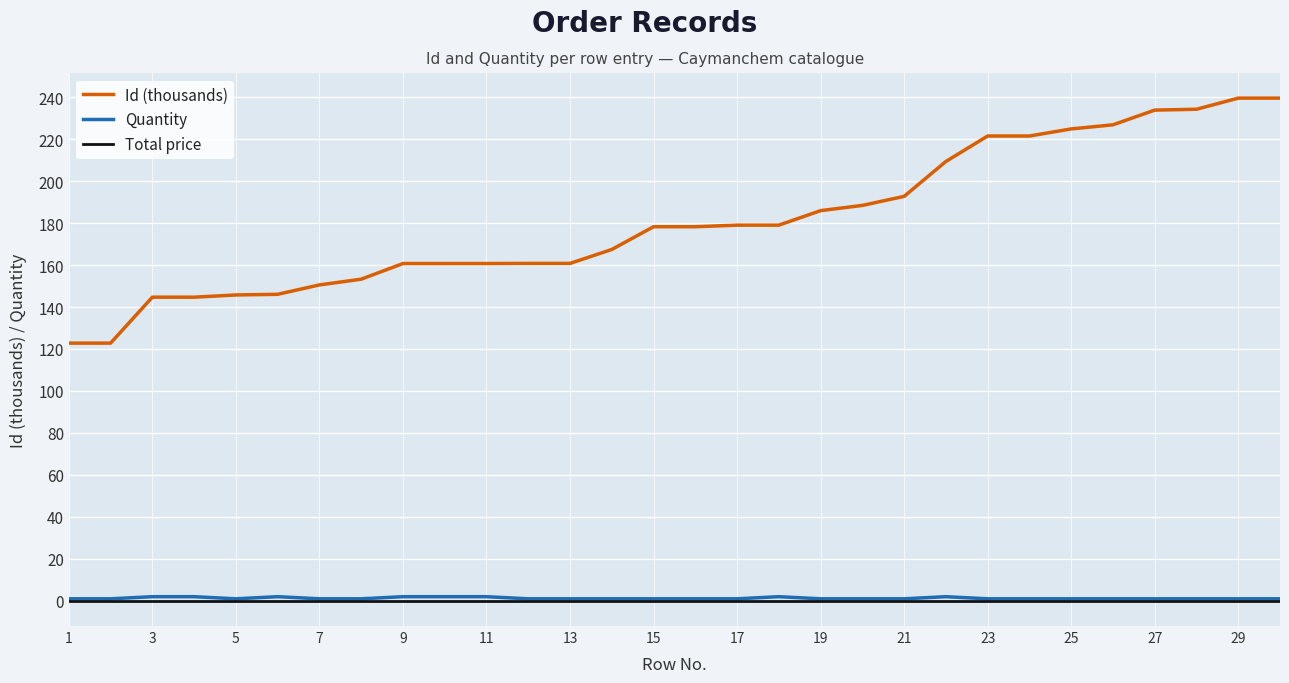

True or false: Id (thousands) and Quantity cross at least once.

False